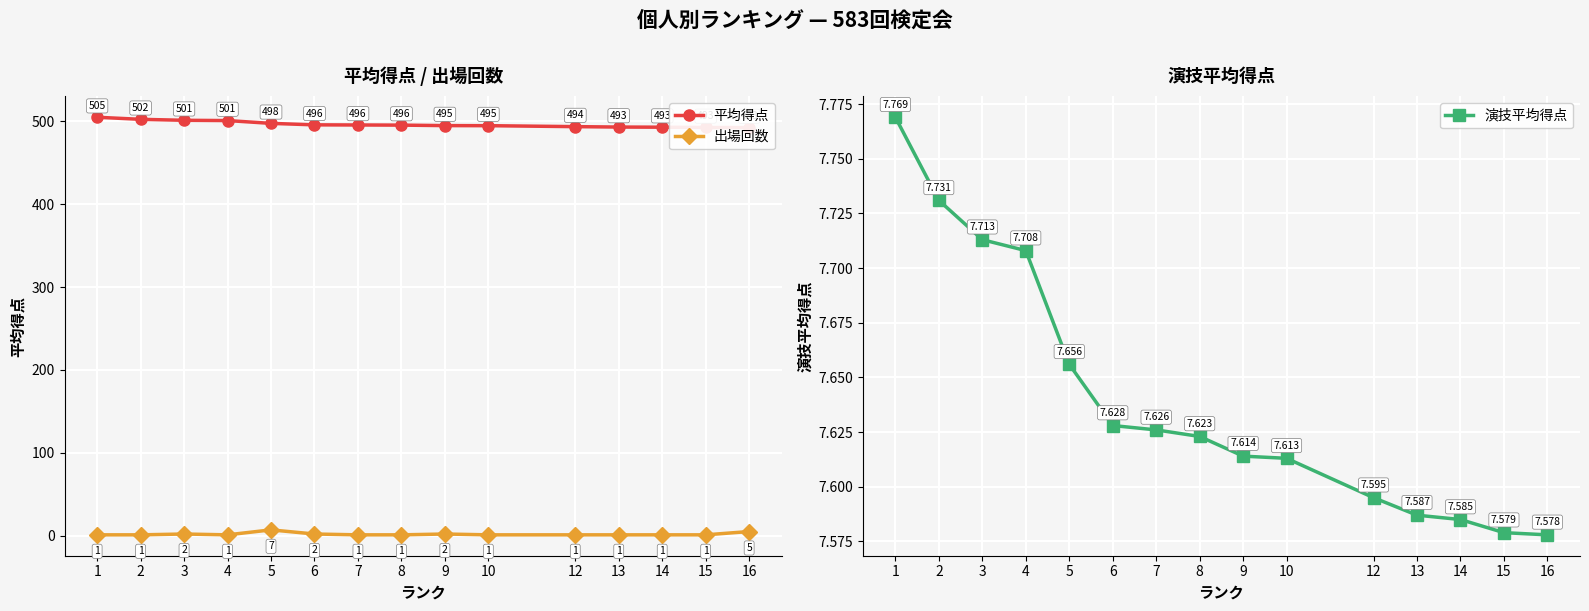

Is it true that 演技平均得点 equals 7.6 at 13?

True